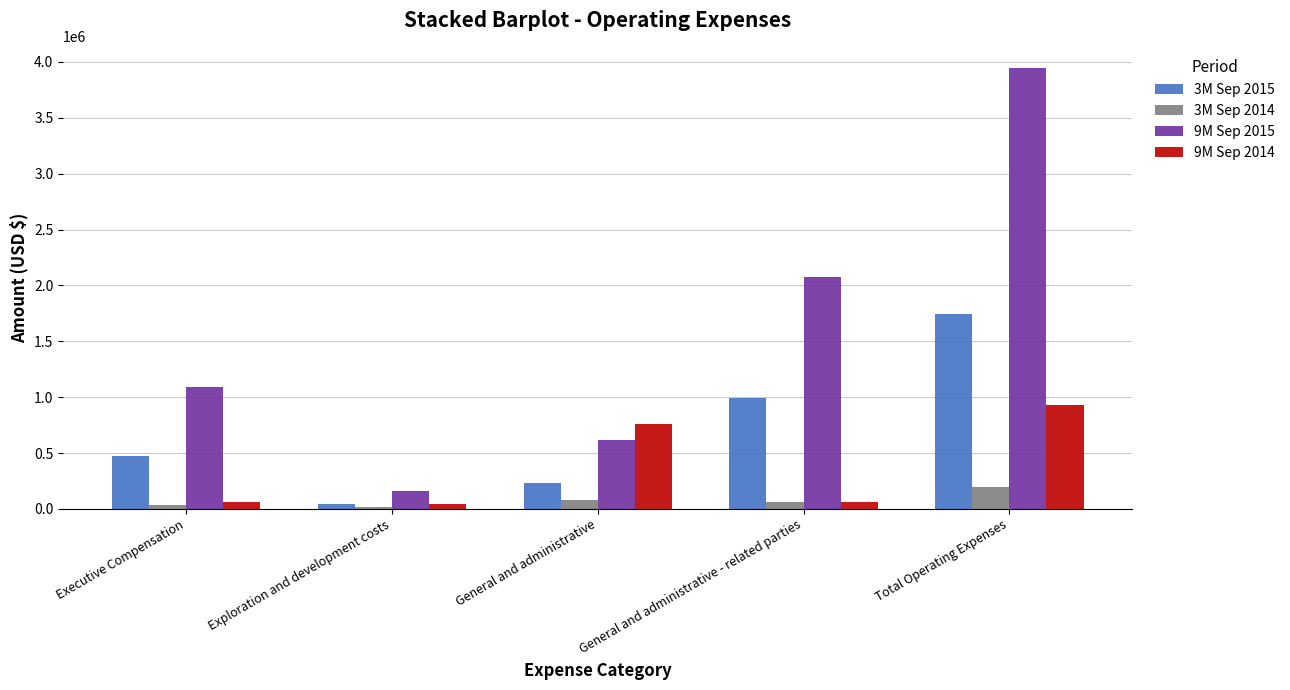

Are the bars horizontal?

No